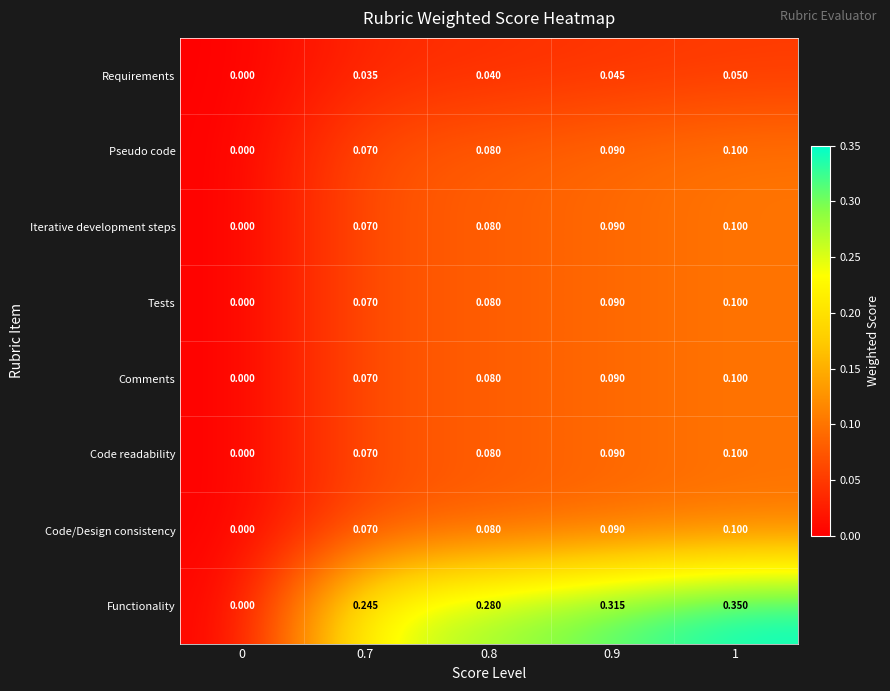

Is the value of Comments at 0.9 greater than the value of Code/Design consistency at 0.8?

Yes